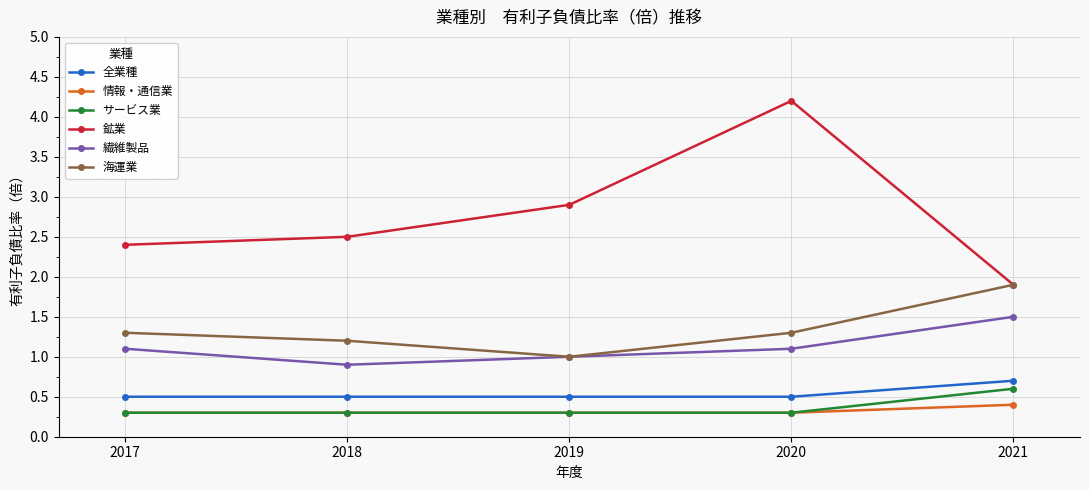

At which category is the sum across all series the highest?

2020